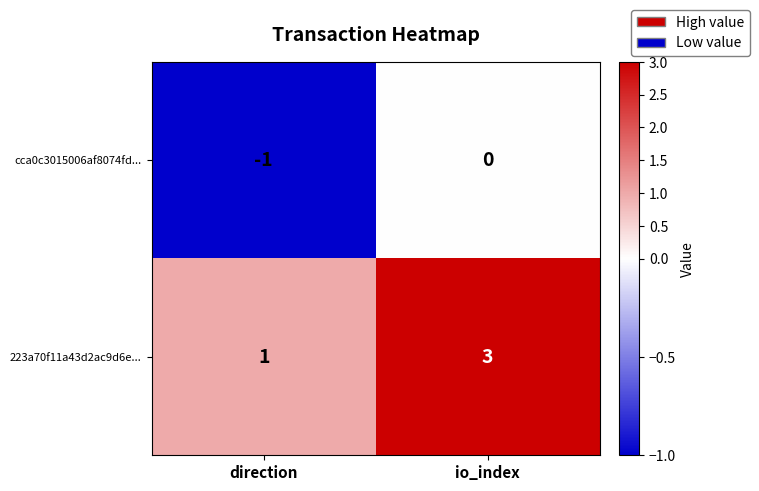

At how many categories does at least one series exceed 2?

1